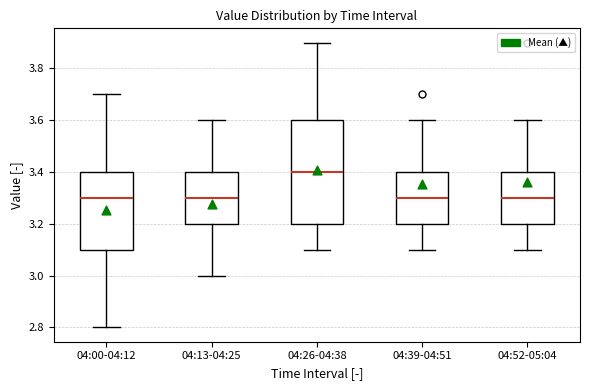

Where does the upper whisker of the box for 04:39-04:51 end on the y-axis? The values are not printed on the chart, so give them approximately, as read against the axis.

3.6